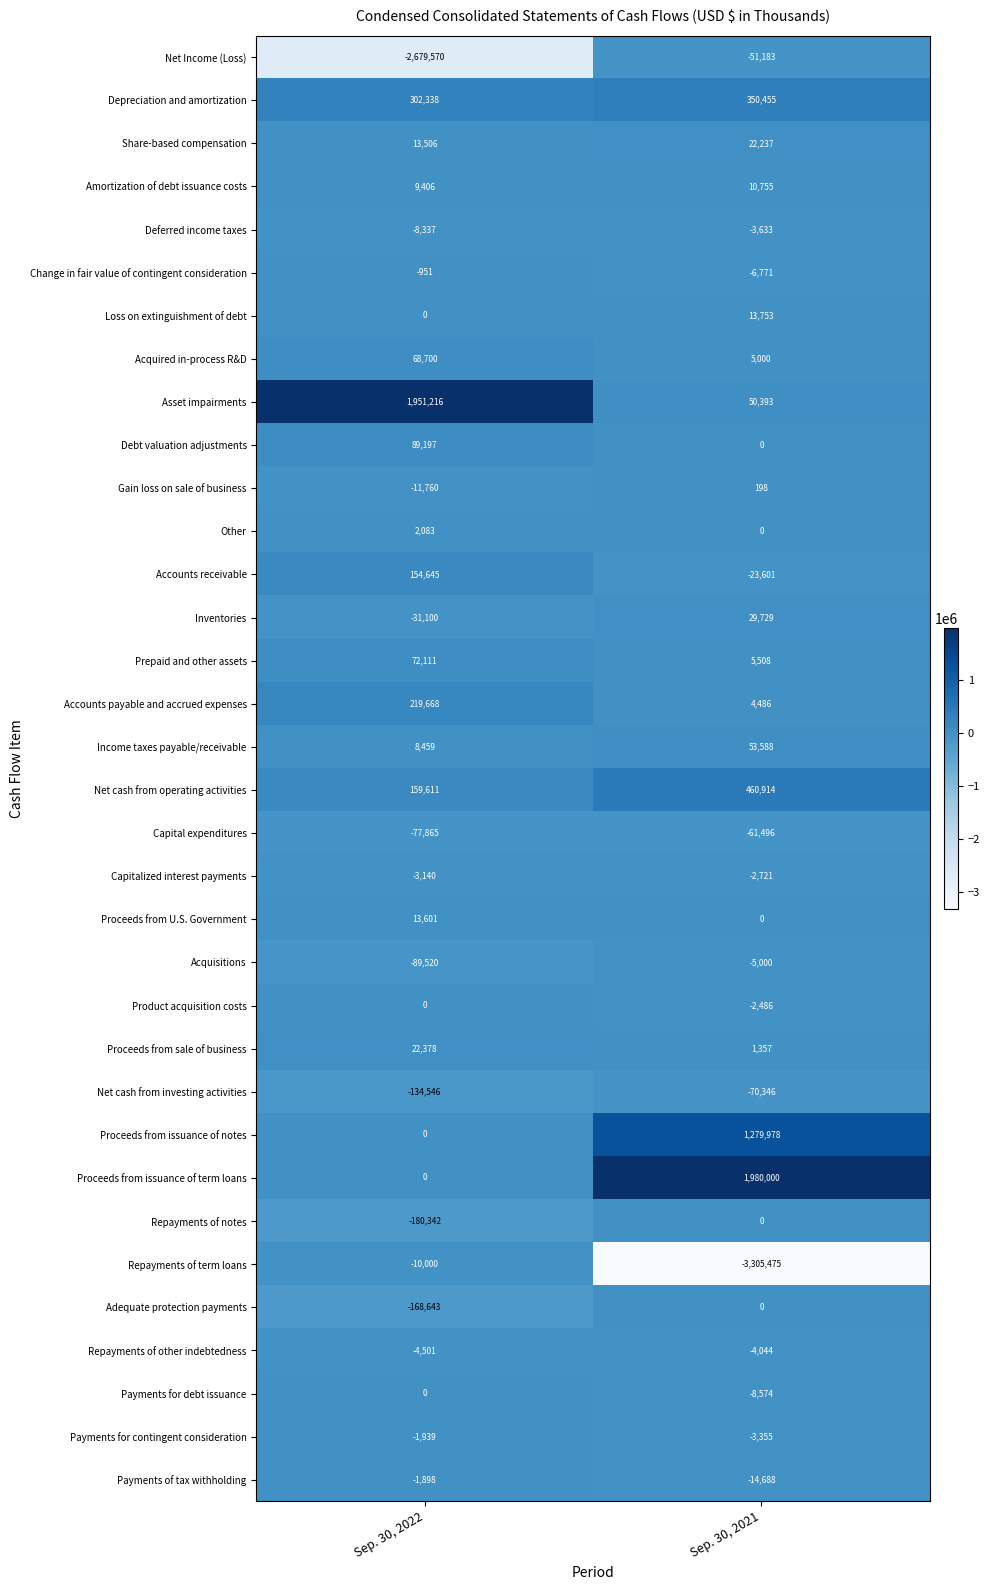

Which category has the highest value across all series?

Sep. 30, 2021